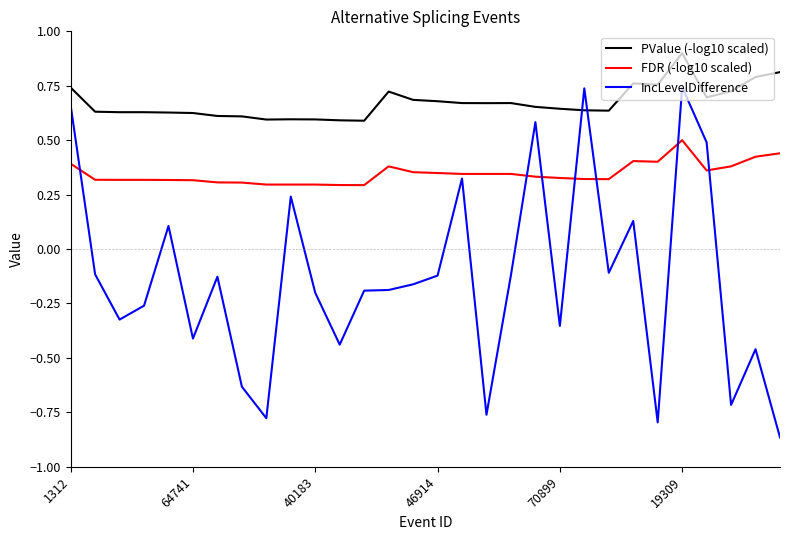

List the series in order of their overall mean, highest first.

PValue (-log10 scaled), FDR (-log10 scaled), IncLevelDifference